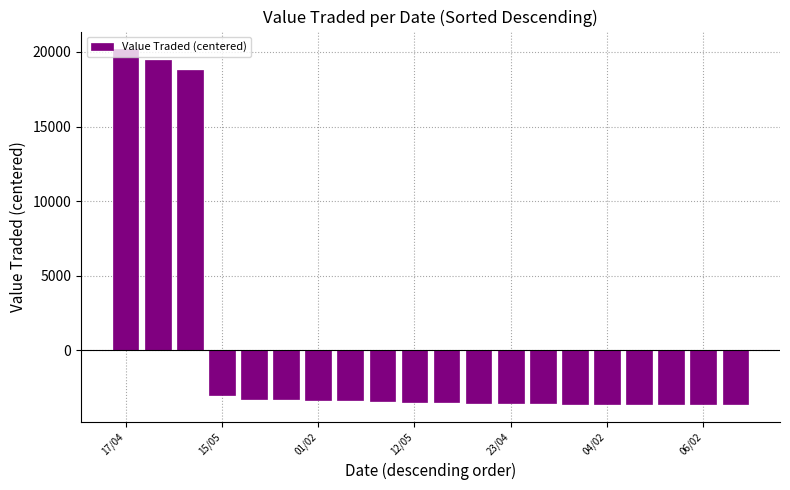

What is the difference between the maximum and minimum values?

23784.0